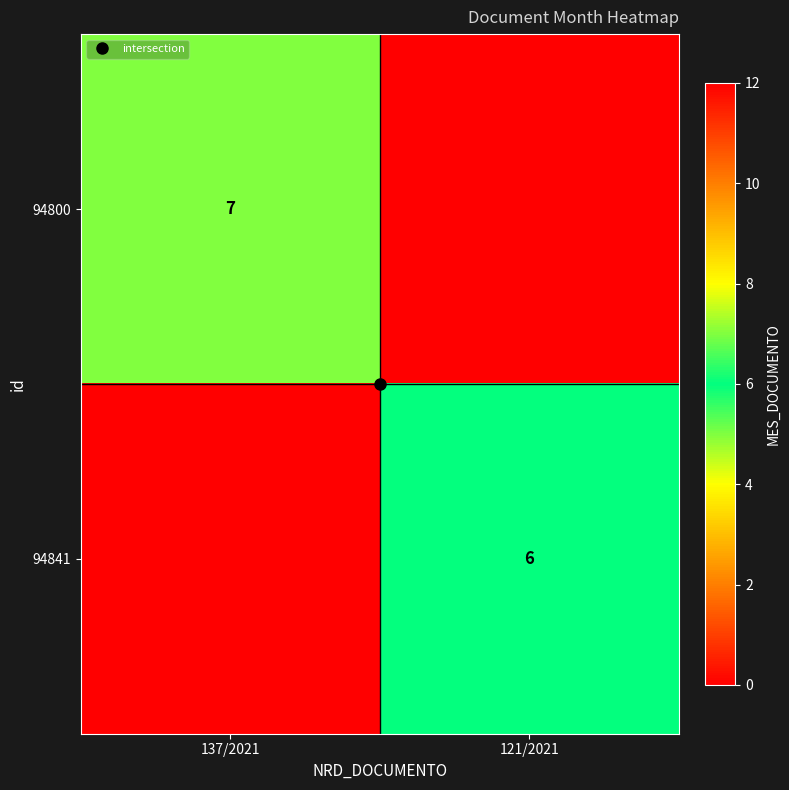

At which label does 94841 reach its peak?

121/2021